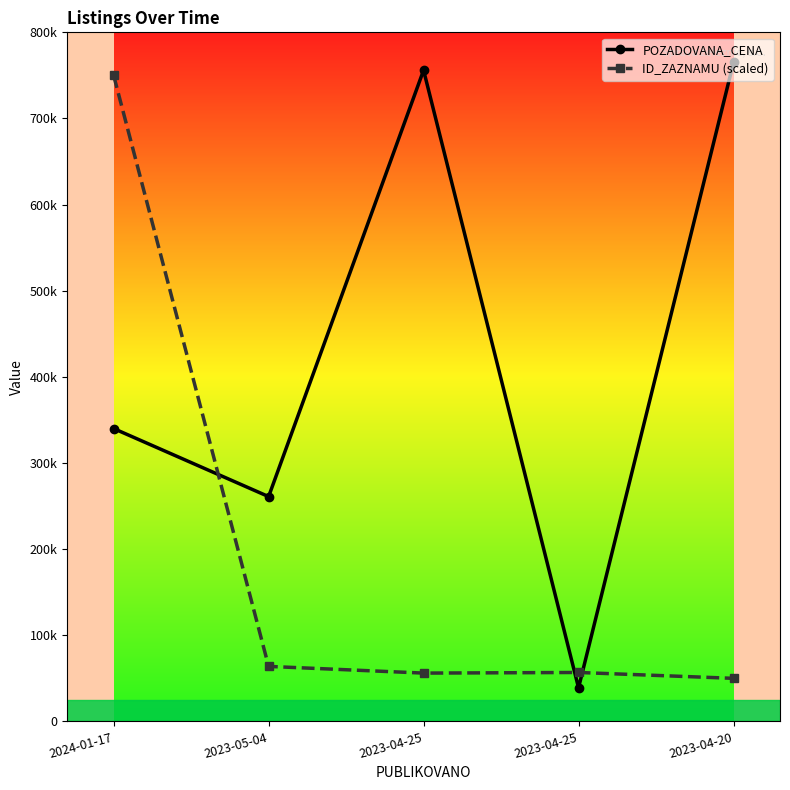

At which category does ID_ZAZNAMU (scaled) reach its first local peak?

2023-04-25